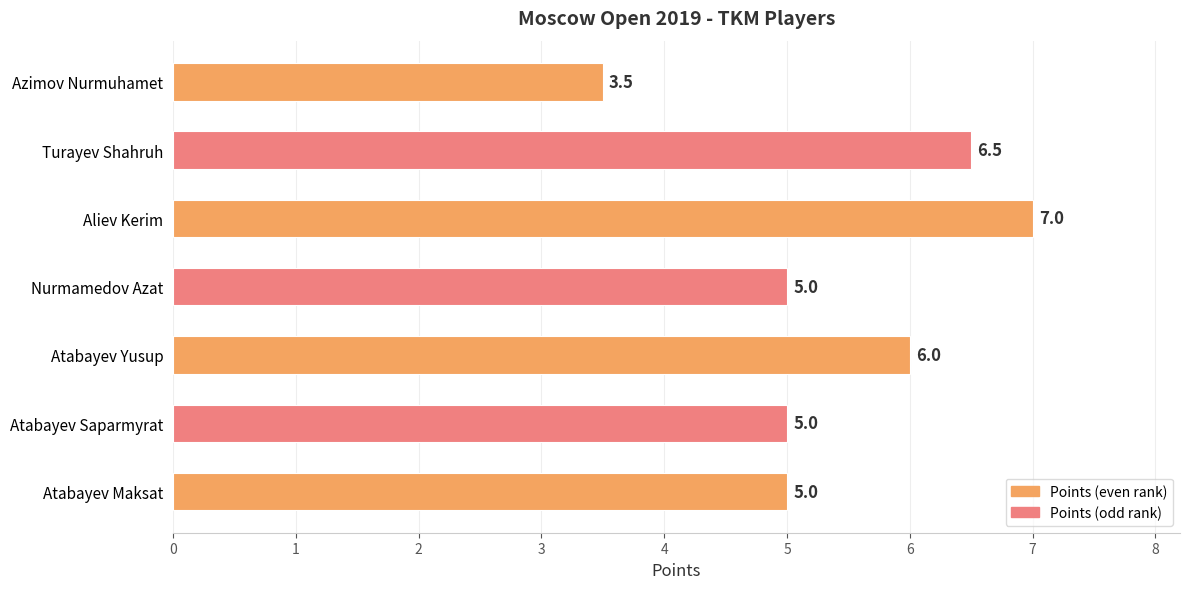

Reading top to bottom, transcribe all the data shown in this chart.

Azimov Nurmuhamet=3.5	Turayev Shahruh=6.5	Aliev Kerim=7.0	Nurmamedov Azat=5.0	Atabayev Yusup=6.0	Atabayev Saparmyrat=5.0	Atabayev Maksat=5.0